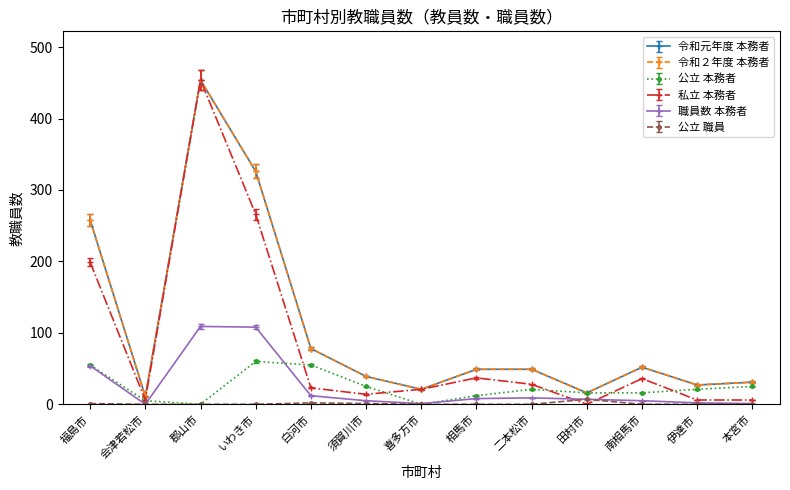

At which category is the sum across all series the highest?

郡山市